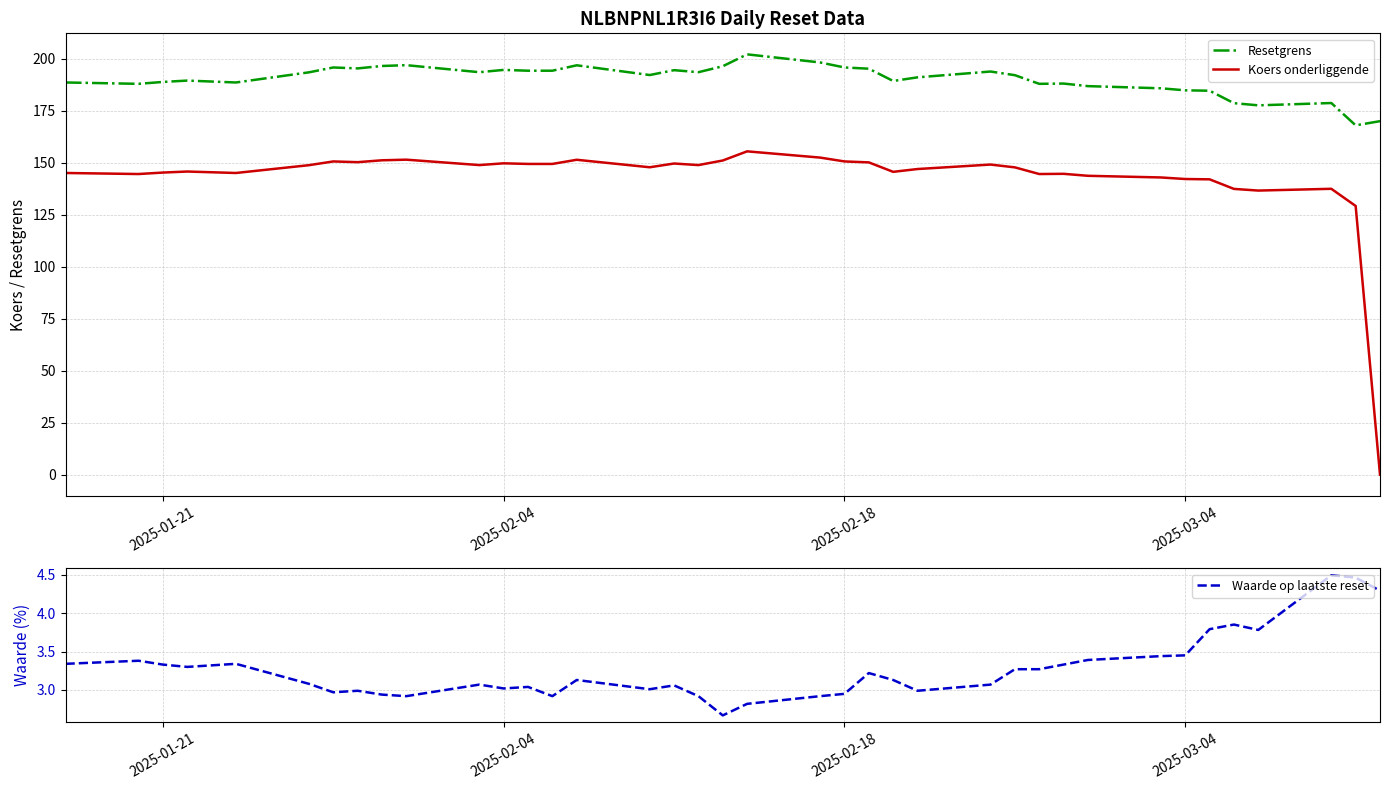

True or false: Koers onderliggende has a value of 211.1 at 2025-02-18.

False